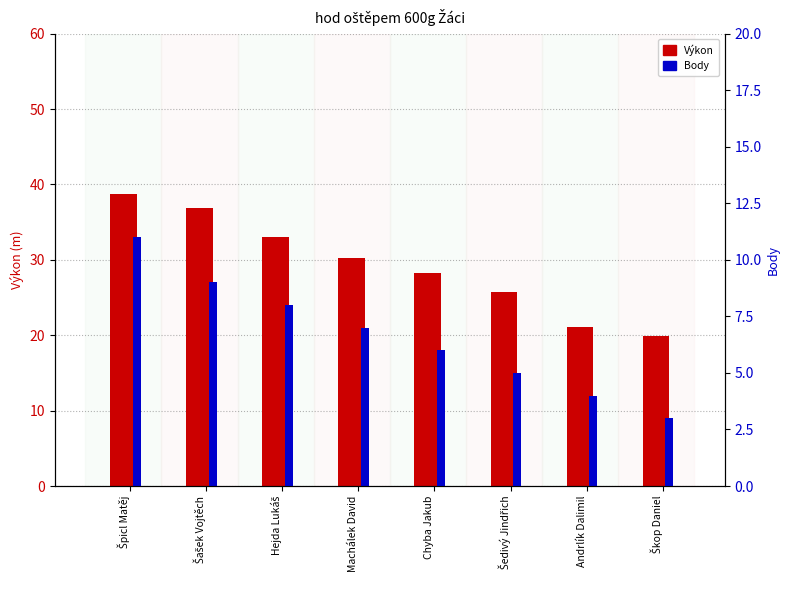

At Chyba Jakub, list the series in order from smallest to largest.

Body, Výkon